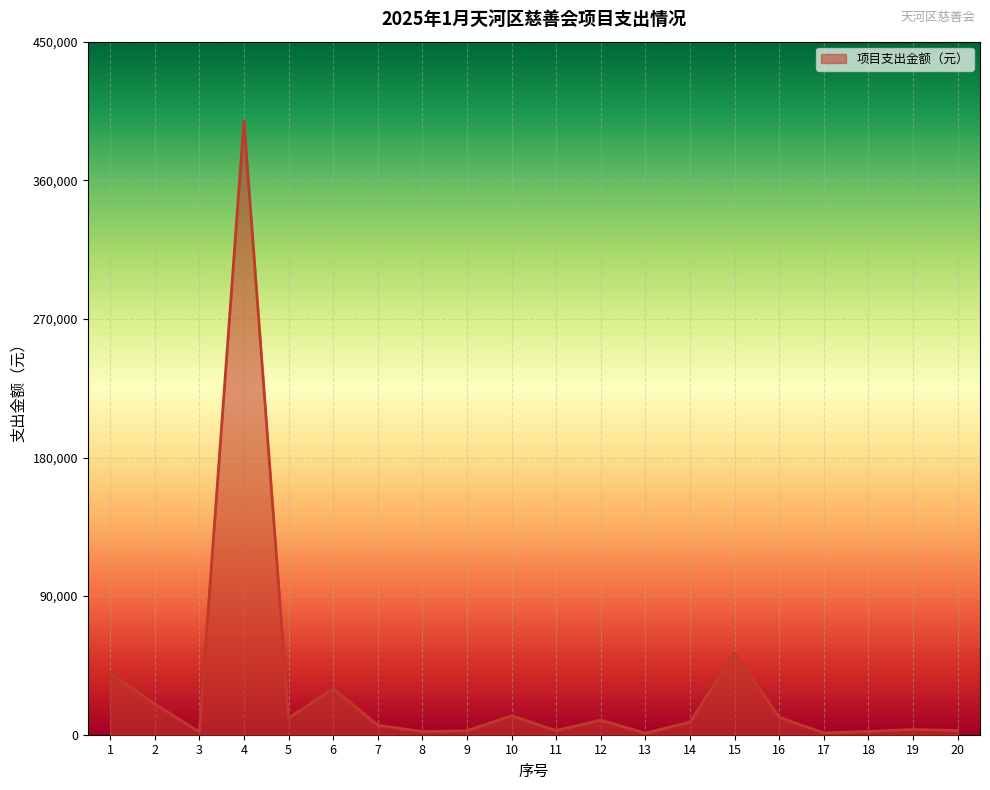

At which label does the data first exceed 8233?

1